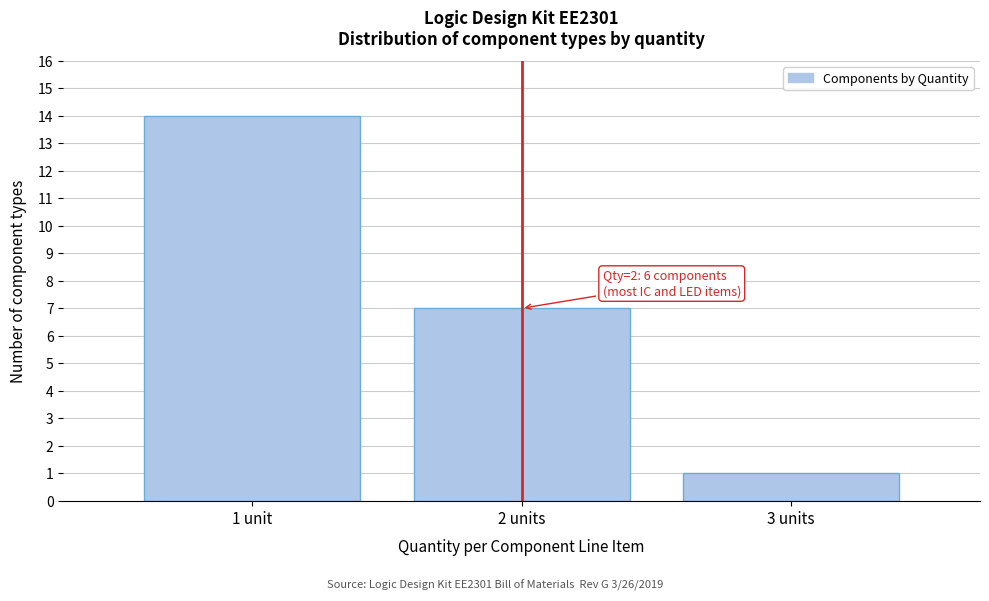

Reading left to right, what are all the values shown in this chart?

14	7	1